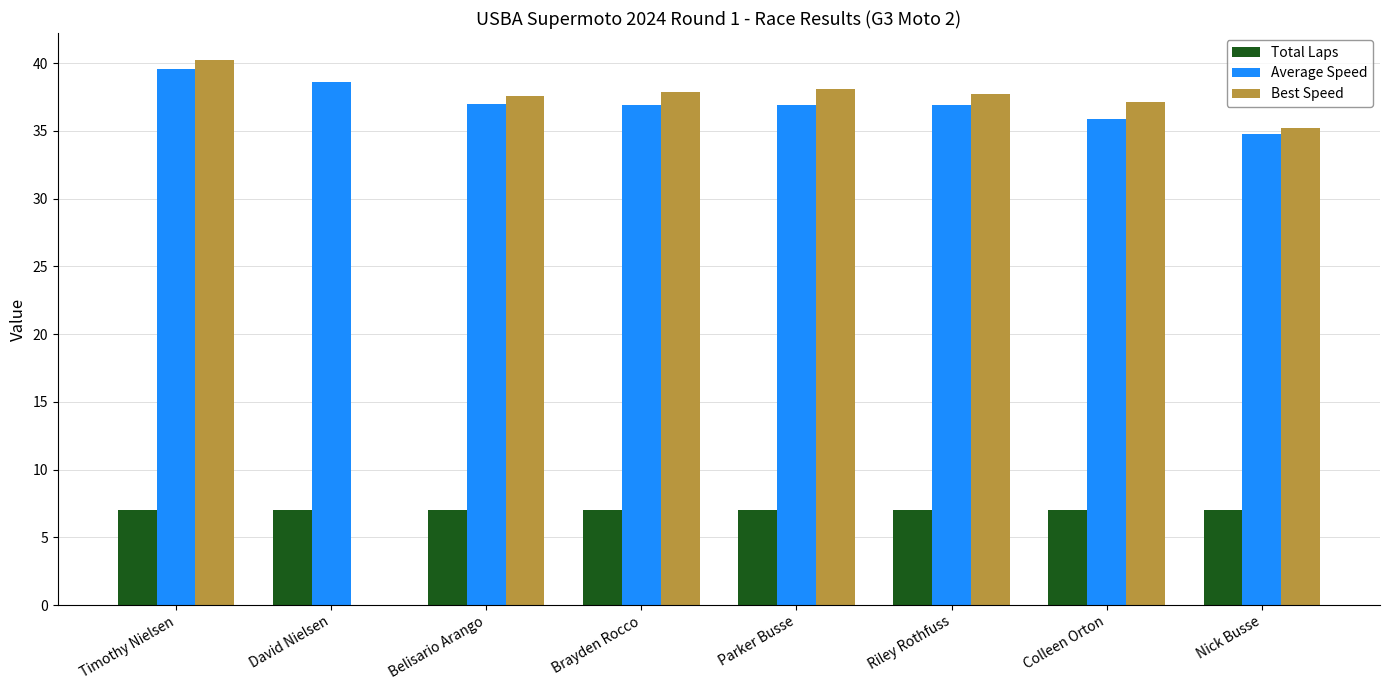

At which label is Best Speed closest to 20?

Nick Busse